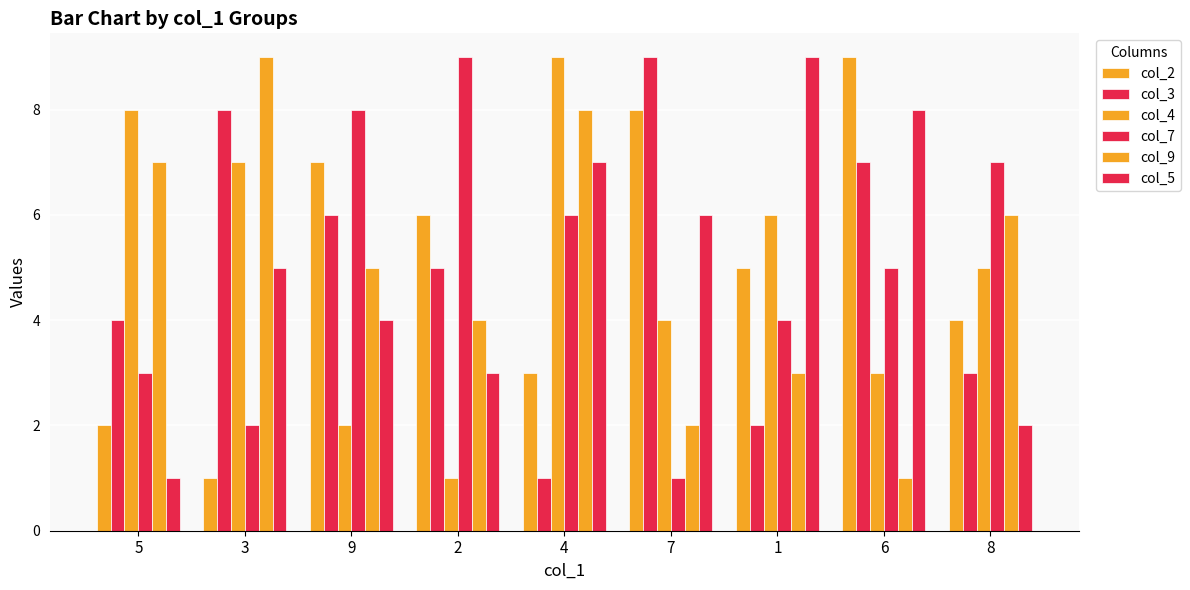

Are the bars horizontal?

No